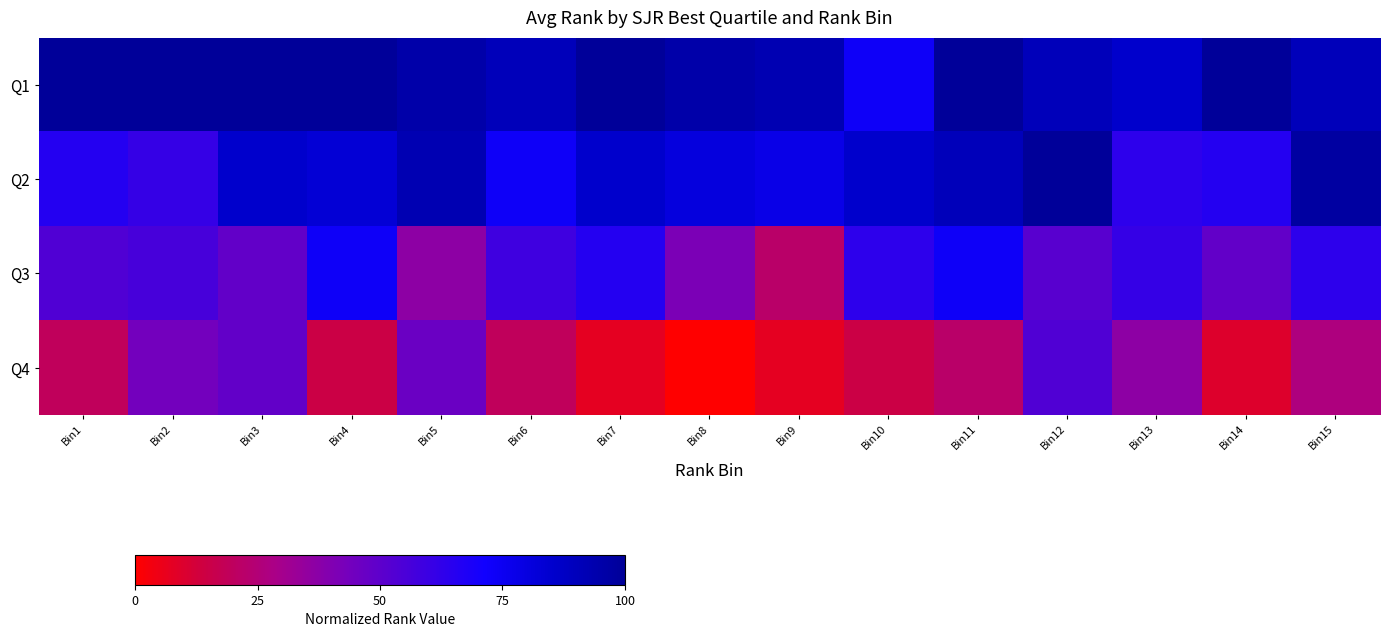

Reading left to right, what are all the values shown in this chart?

Q1: Bin1=100.0	Bin2=100.0	Bin3=100.0	Bin4=100.0	Bin5=95.1	Bin6=90.2	Bin7=100.0	Bin8=95.1	Bin9=92.7	Bin10=73.2	Bin11=100.0	Bin12=90.2	Bin13=85.4	Bin14=100.0	Bin15=90.2
Q2: Bin1=65.9	Bin2=61.0	Bin3=85.4	Bin4=82.9	Bin5=92.7	Bin6=73.2	Bin7=85.4	Bin8=80.5	Bin9=78.0	Bin10=85.4	Bin11=90.2	Bin12=100.0	Bin13=63.4	Bin14=65.9	Bin15=97.6
Q3: Bin1=53.7	Bin2=56.1	Bin3=48.8	Bin4=73.2	Bin5=36.6	Bin6=58.5	Bin7=65.9	Bin8=41.5	Bin9=22.0	Bin10=63.4	Bin11=73.2	Bin12=51.2	Bin13=61.0	Bin14=48.8	Bin15=63.4
Q4: Bin1=19.5	Bin2=43.9	Bin3=48.8	Bin4=14.6	Bin5=46.3	Bin6=19.5	Bin7=7.3	Bin8=0.0	Bin9=7.3	Bin10=14.6	Bin11=22.0	Bin12=53.7	Bin13=36.6	Bin14=9.8	Bin15=26.8